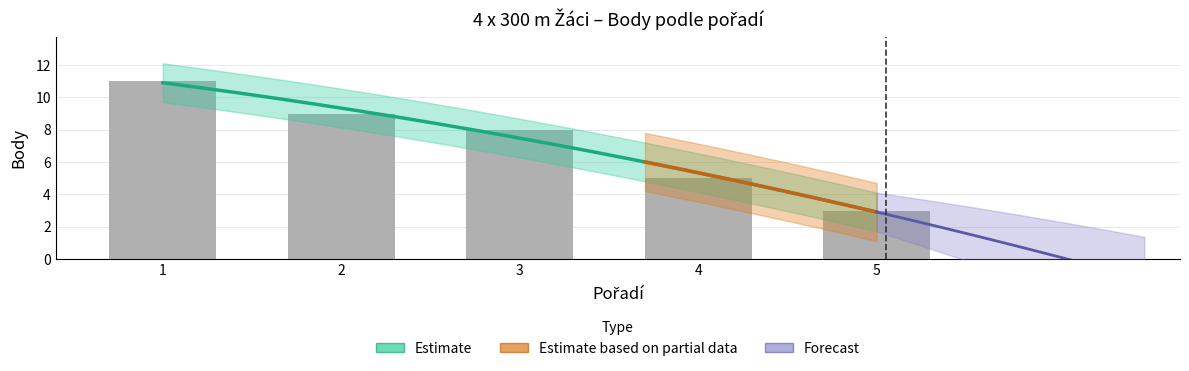

Which has a higher value, 4 or 3?

3